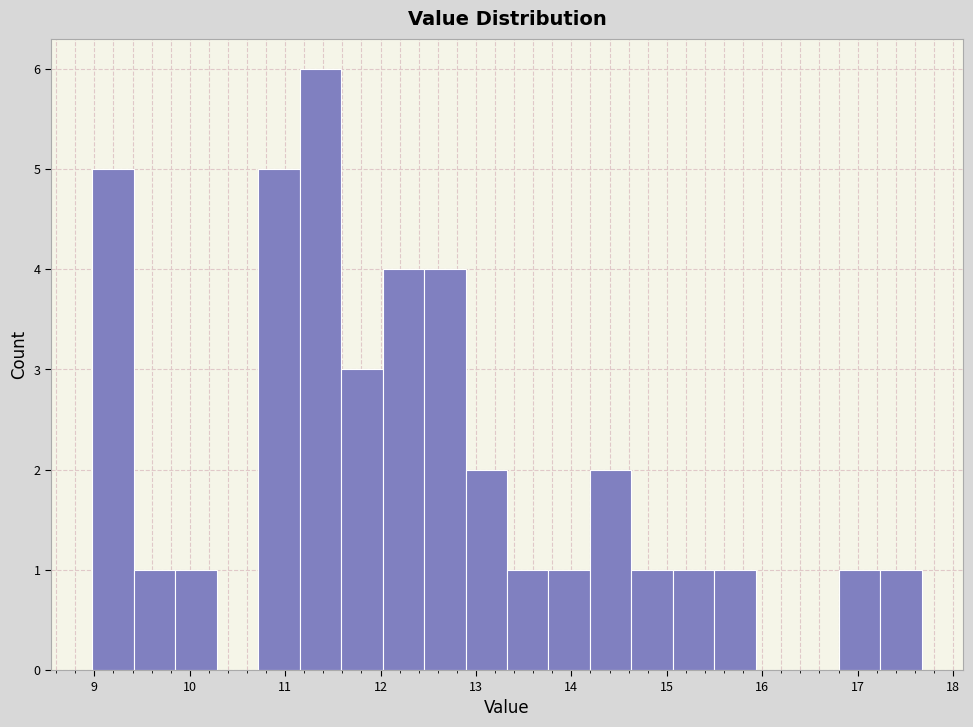

How tall is the bar that spans 12.5 to 12.9 on the x-axis? Neither the bar edges nor the heights are printed on the chart, so give them approximately, as read against the axes.

4